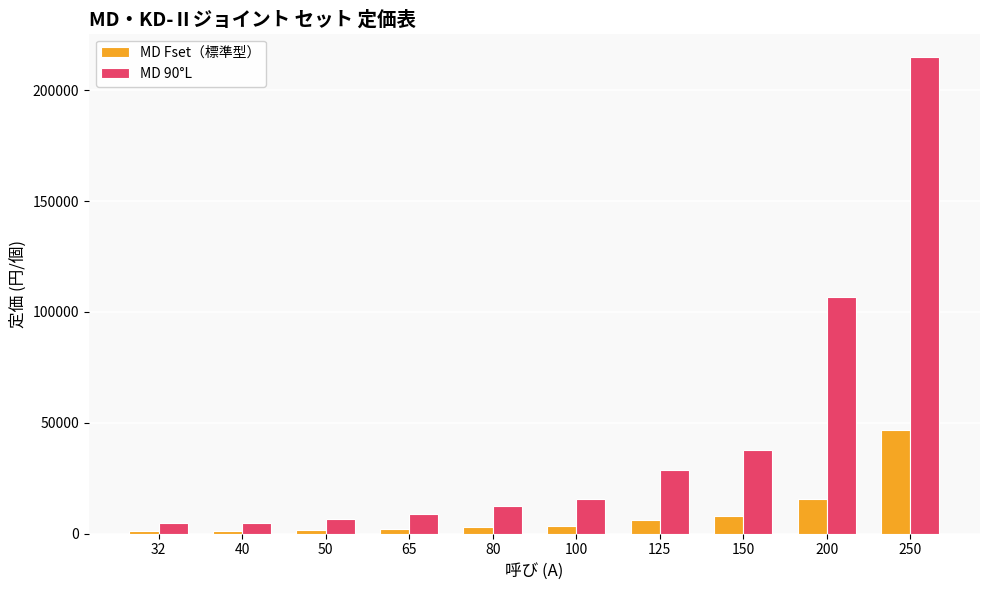

What is the sum of all MD Fset（標準型） values?

89140